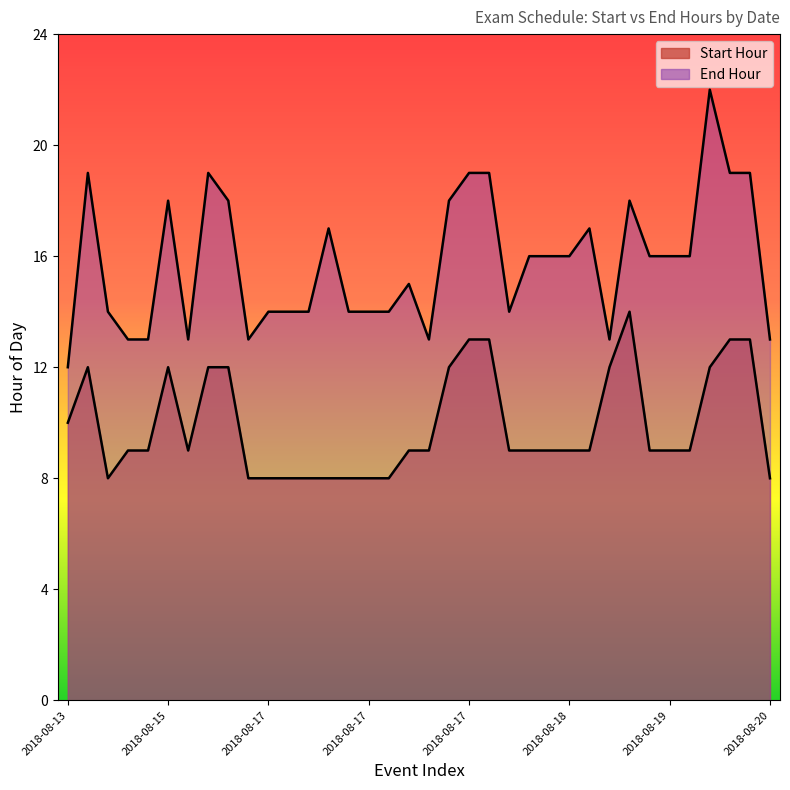

What is the spread (max minus min) of values at 2018-08-19?

7